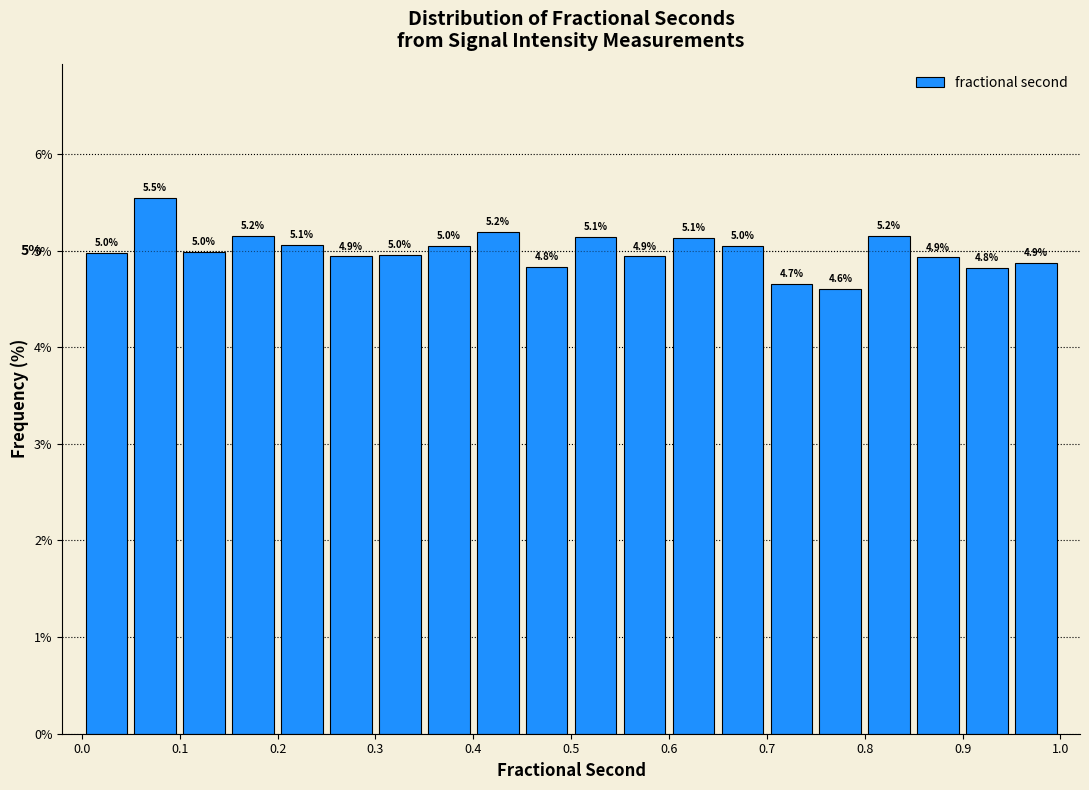

Over which range of the x-axis is the bar tallest?

0.05 to 0.10